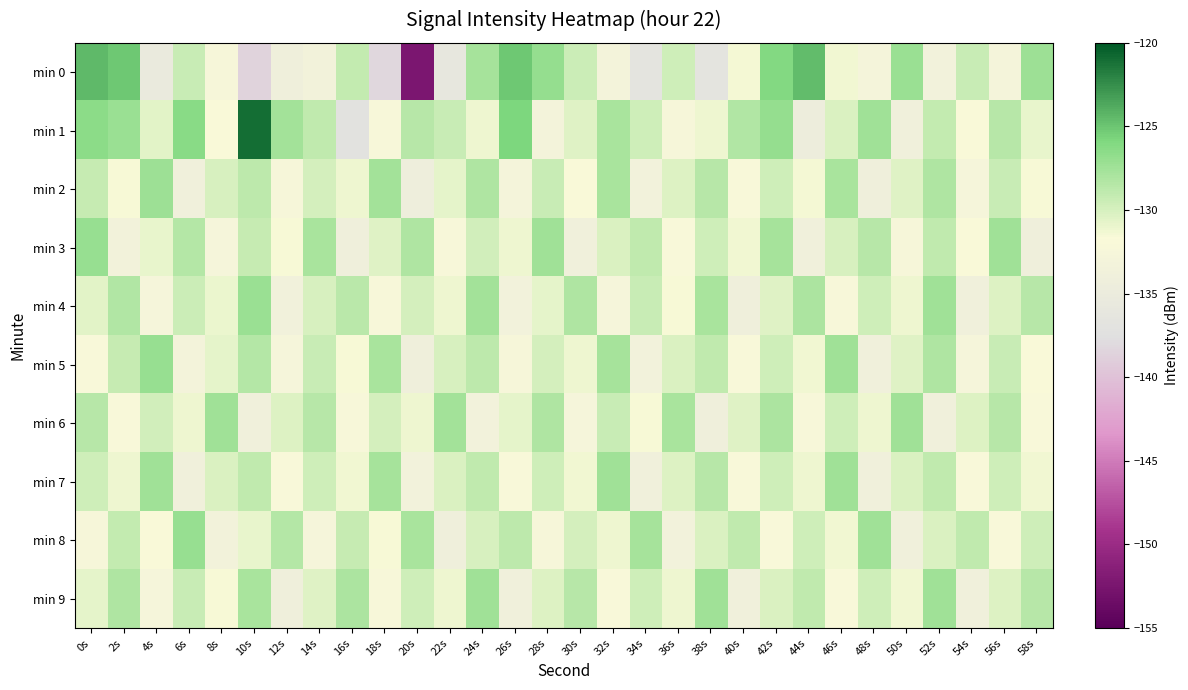

At 42s, list the series in order from smallest to largest.

min 8, min 4, min 9, min 2, min 7, min 5, min 6, min 3, min 1, min 0